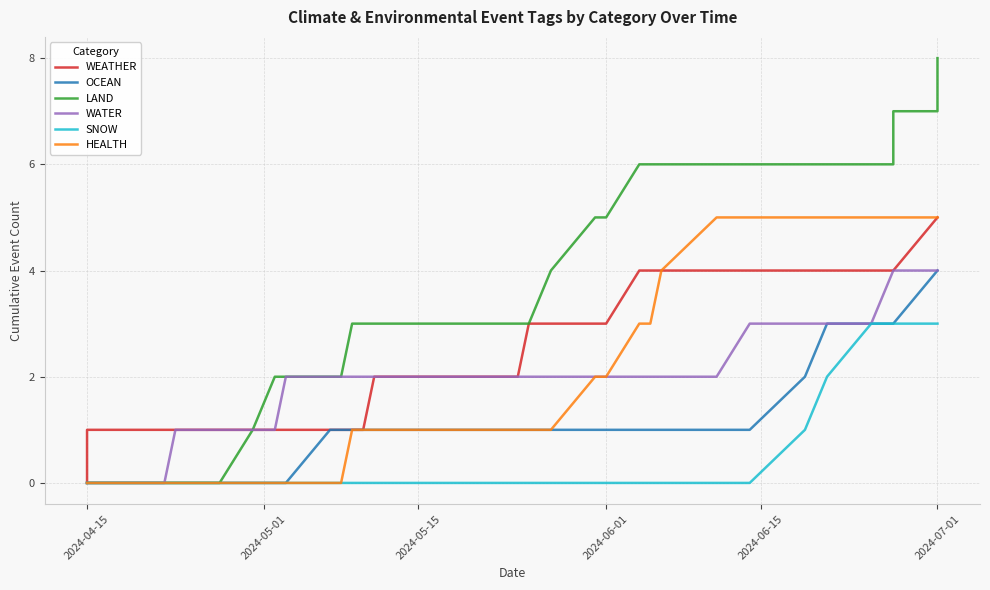

What is the greatest value displayed?

8